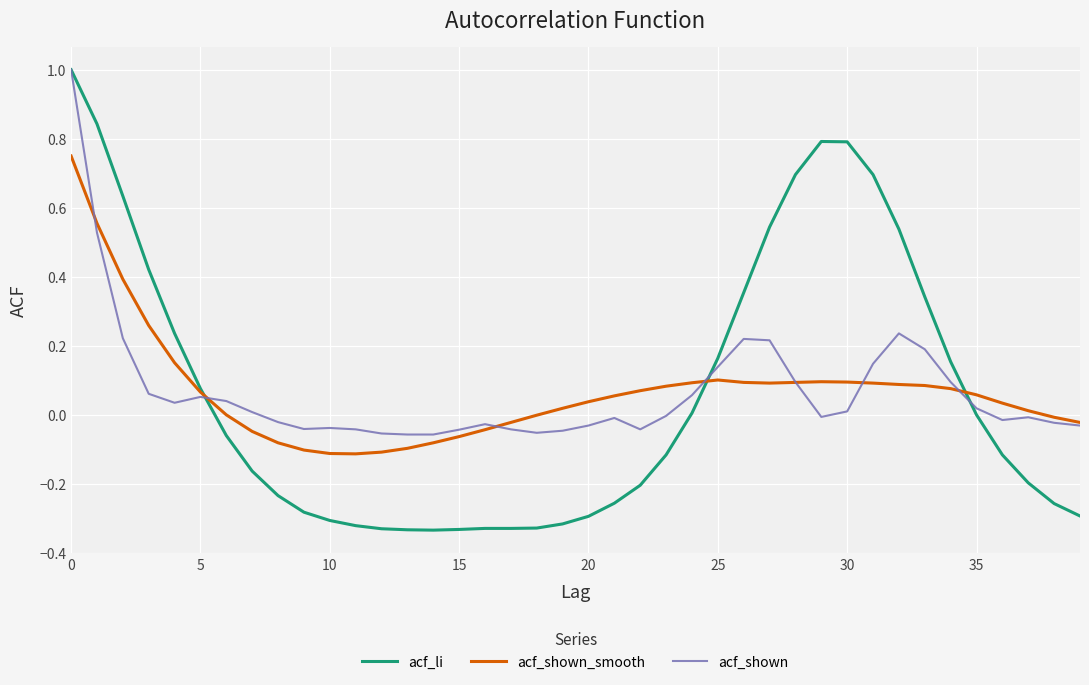

Which series has the widest spread of values?

acf_li